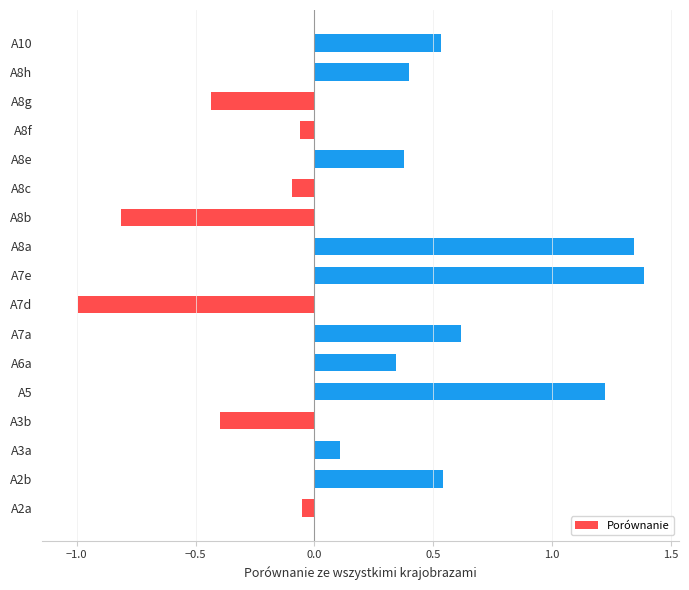

Is it true that the value at A10 is 0.7?

False